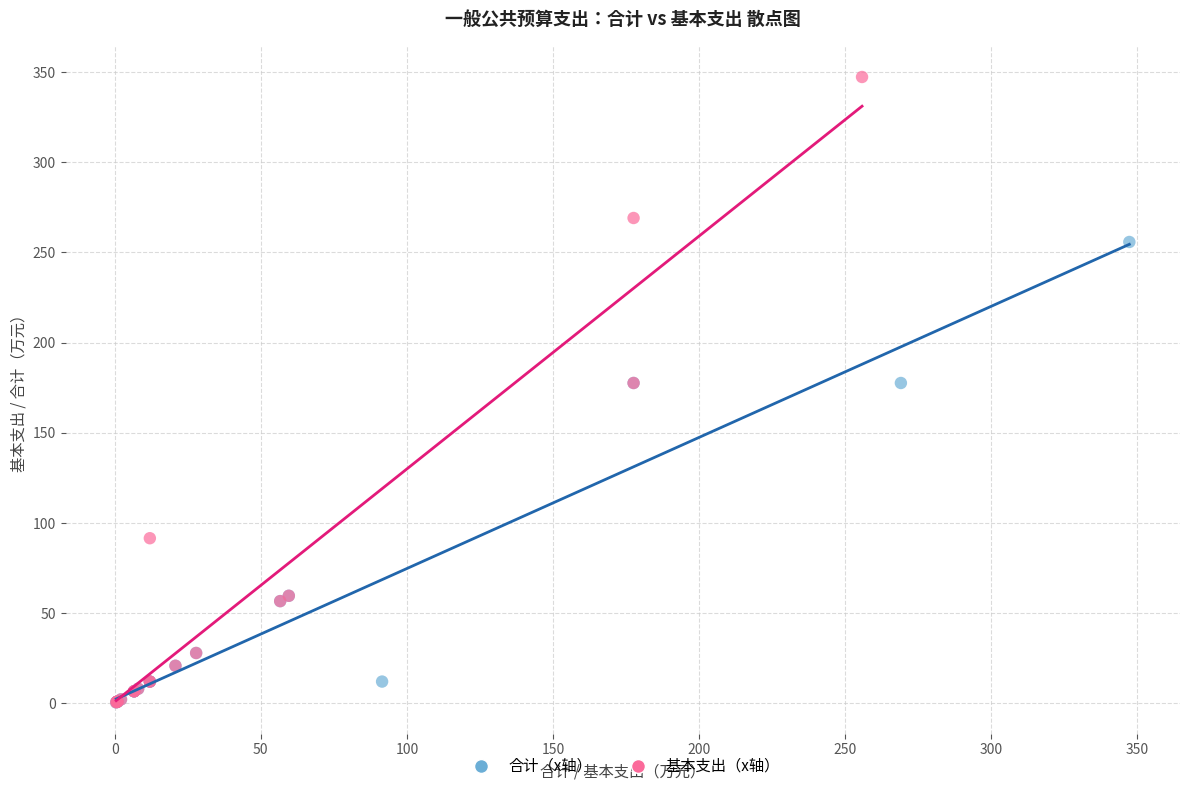

Which series has the widest spread of Y values?

基本支出（x轴）